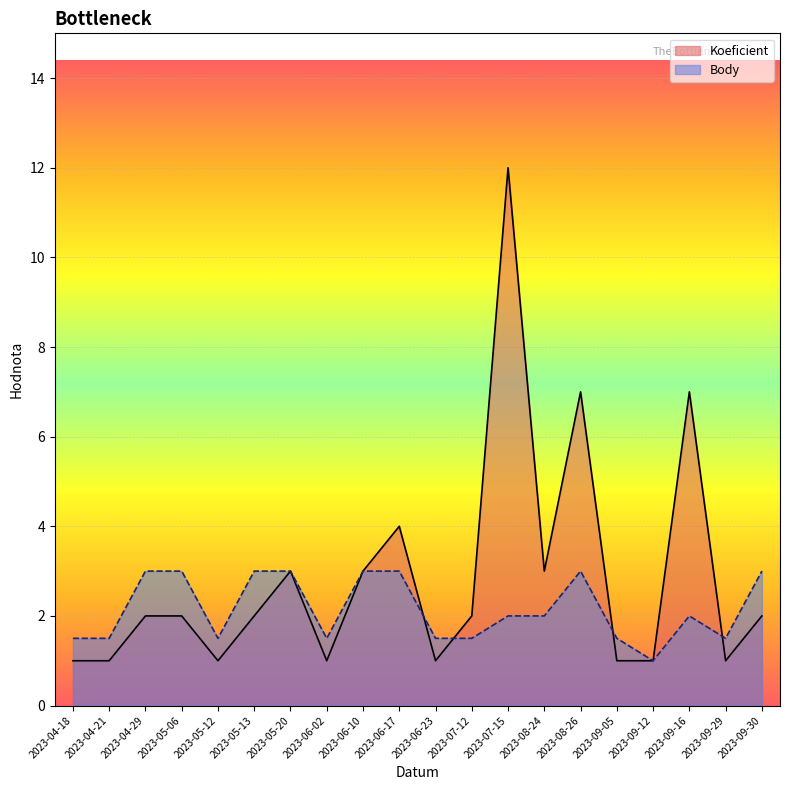

Where does the Koeficient series first go above 2?

2023-05-20